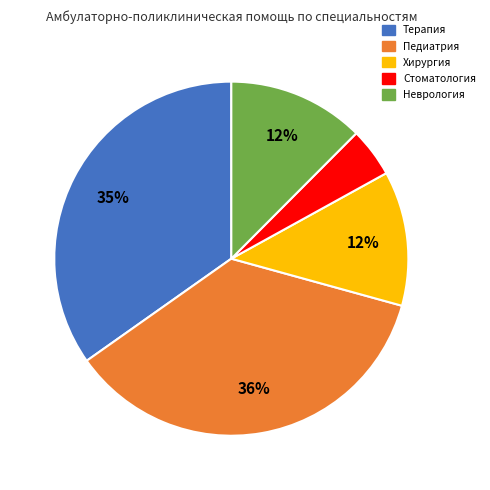

Is Педиатрия the majority of the pie?

No